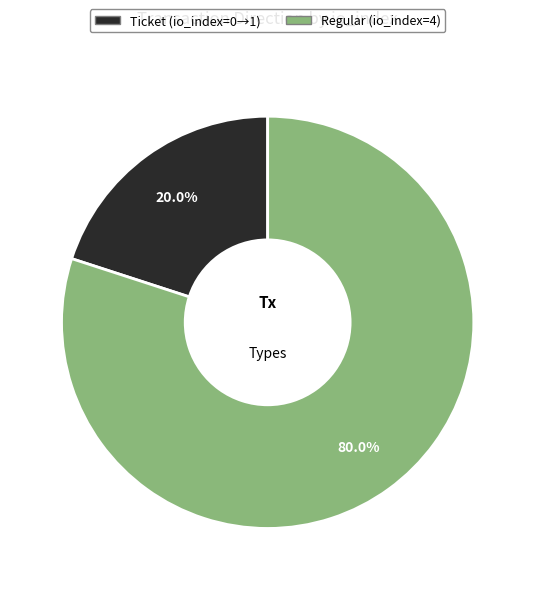

Which has a higher value, Ticket or Regular?

Regular